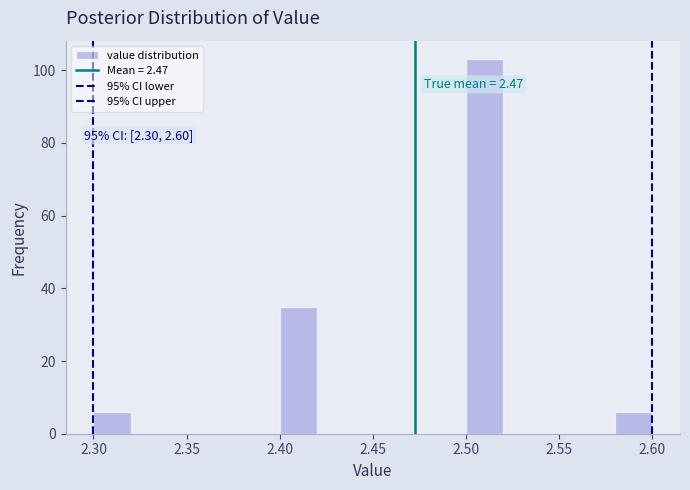

Over which range of the x-axis is the bar tallest?

2.50 to 2.52